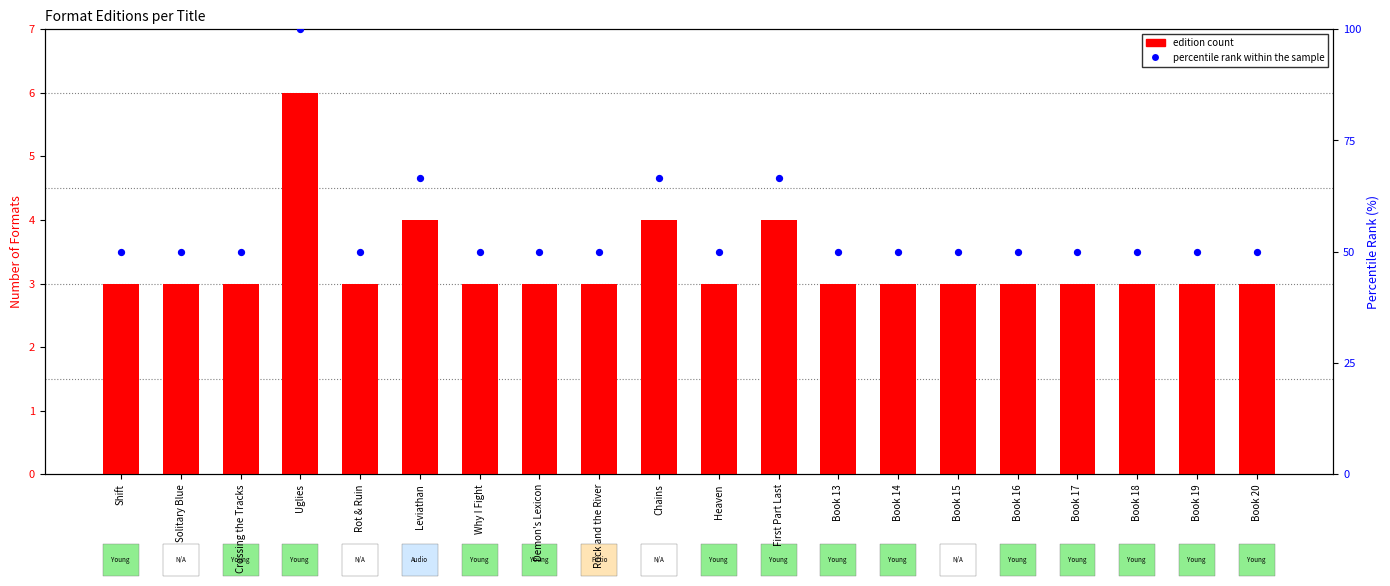

At which category is the sum across all series the highest?

Uglies